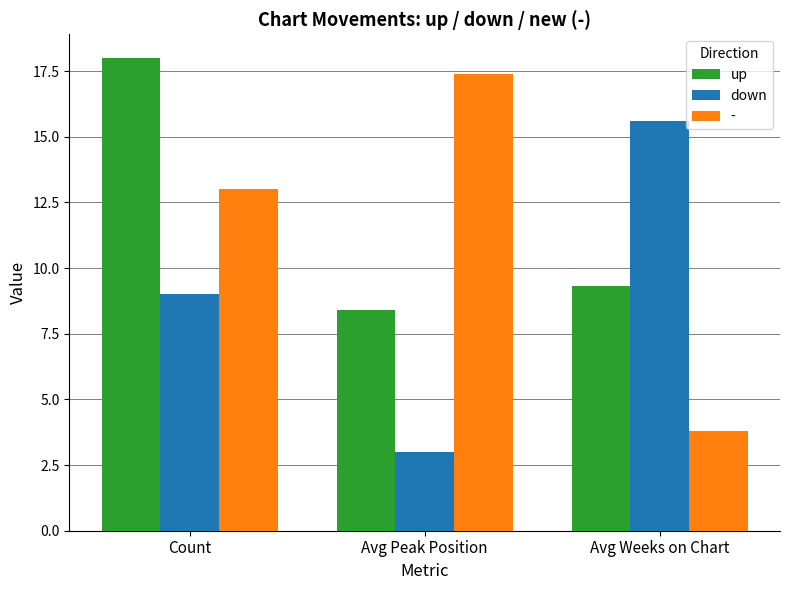

How many bars are there in each group?

3